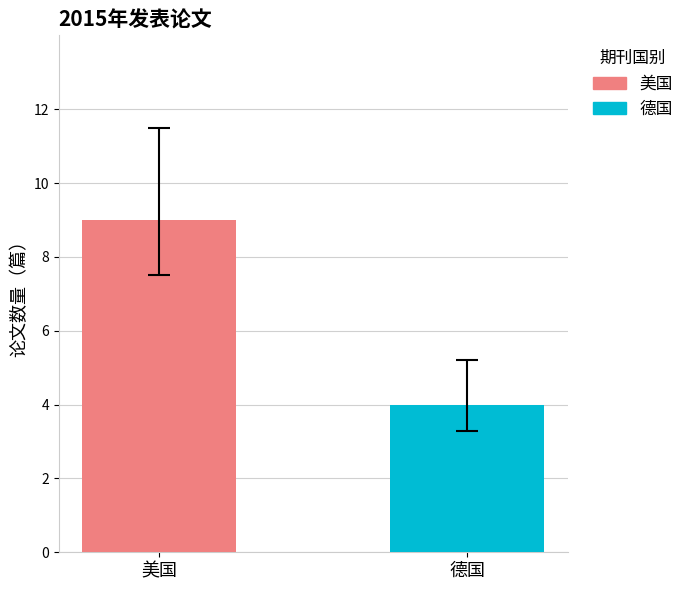

Which series has the largest range (max minus min)?

美国